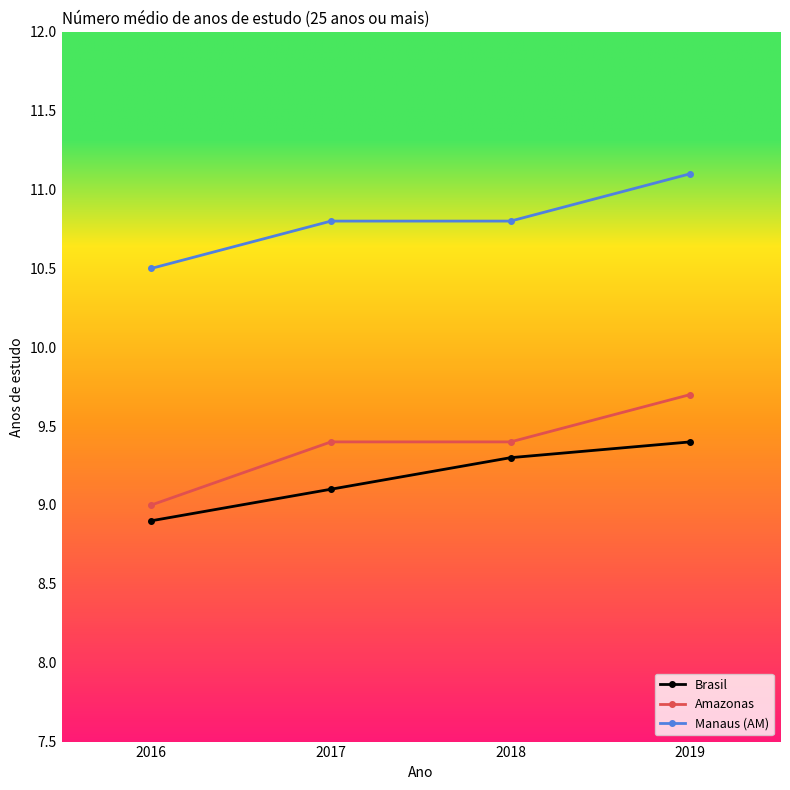

The value of Amazonas at 2016 is 12.9. True or false?

False